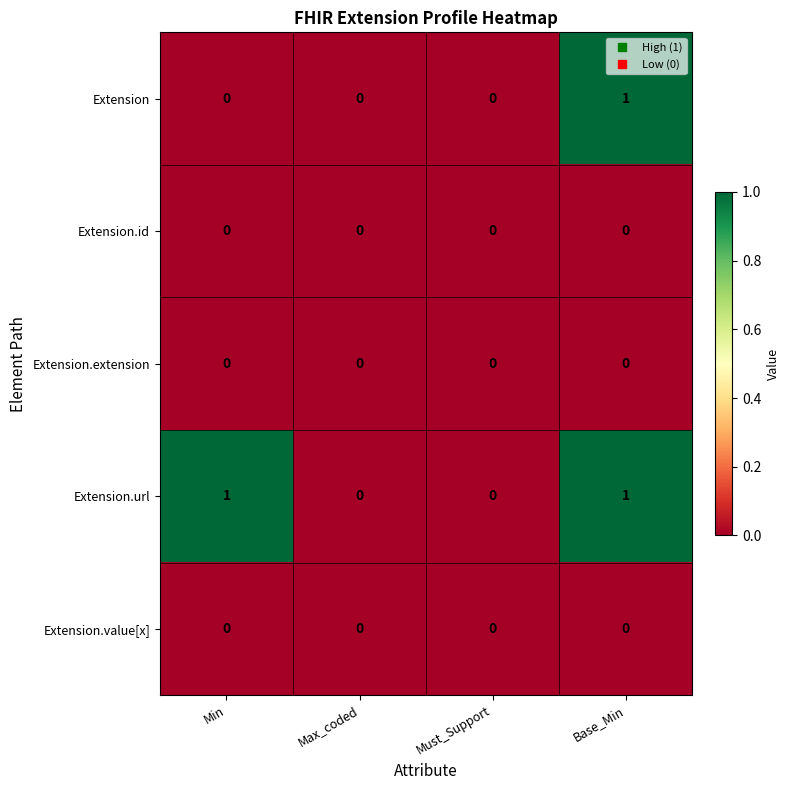

Between Min and Max_coded, which series saw the biggest shift?

Extension.url